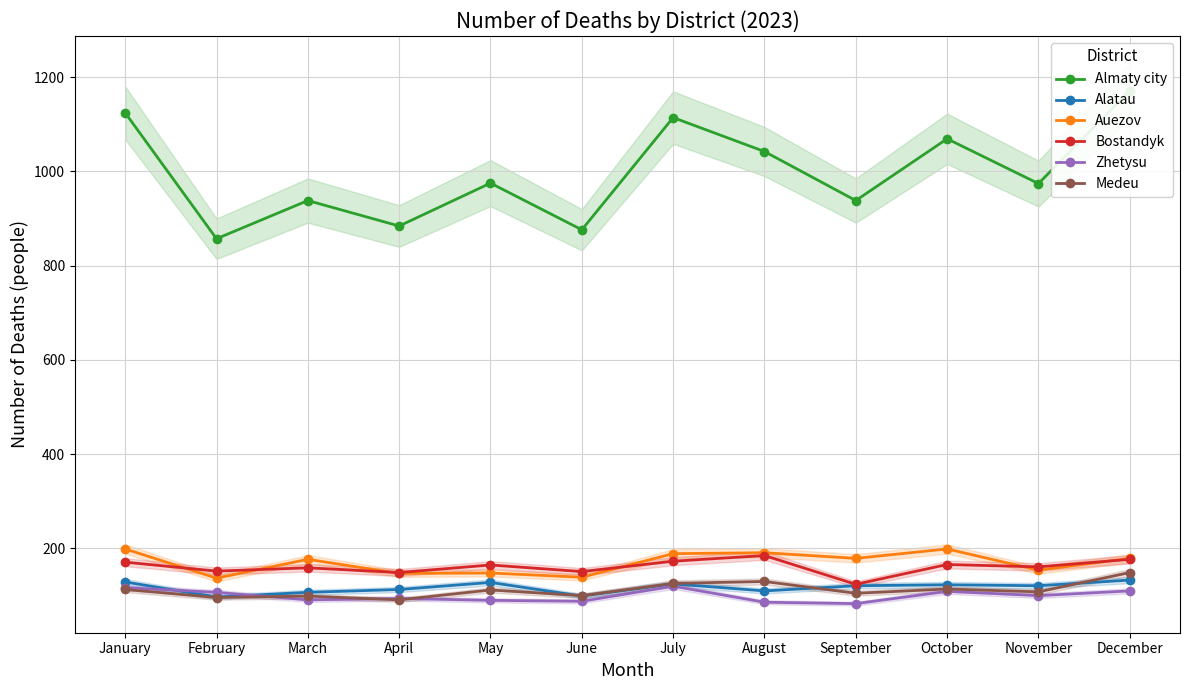

At January, list the series in order from smallest to largest.

Medeu, Zhetysu, Alatau, Bostandyk, Auezov, Almaty city